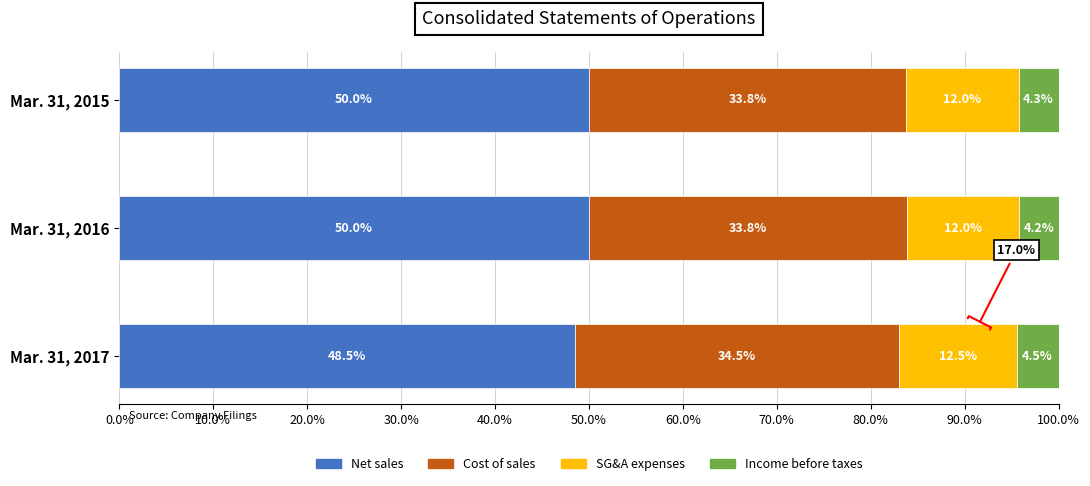

What is the total value across all series at Mar. 31, 2016?

100.0